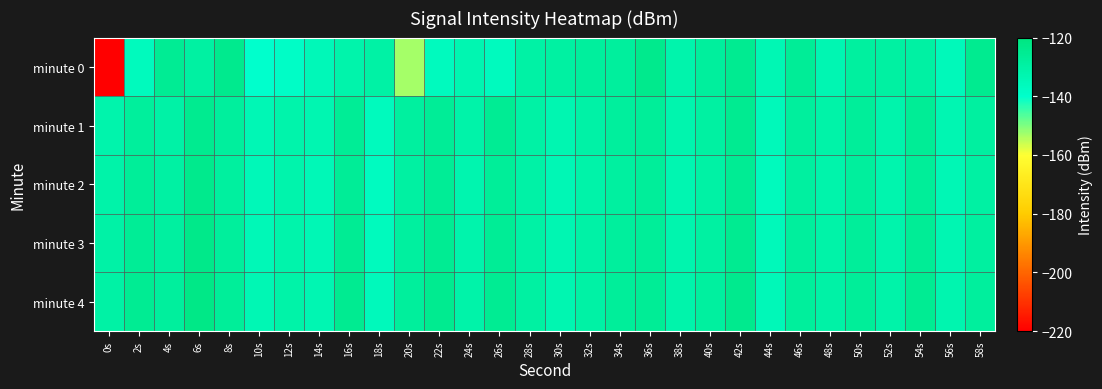

Which series has the widest spread of values?

minute 0